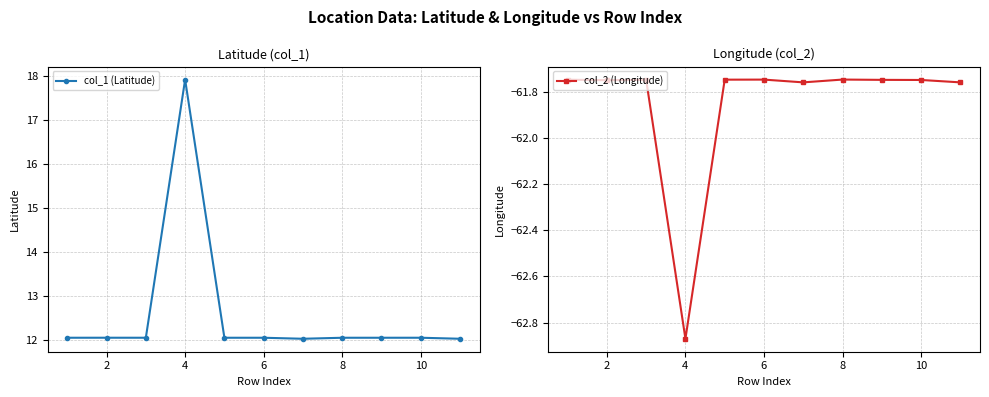

The col_1 (Latitude) series shows 12.0 at 8. True or false?

True